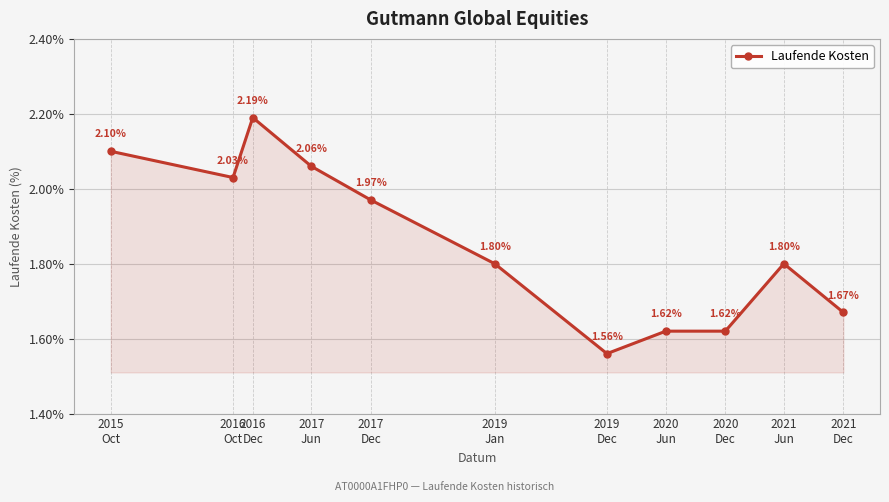

What is the change in value from 2019
Dec to 2021
Jun?

+0.2